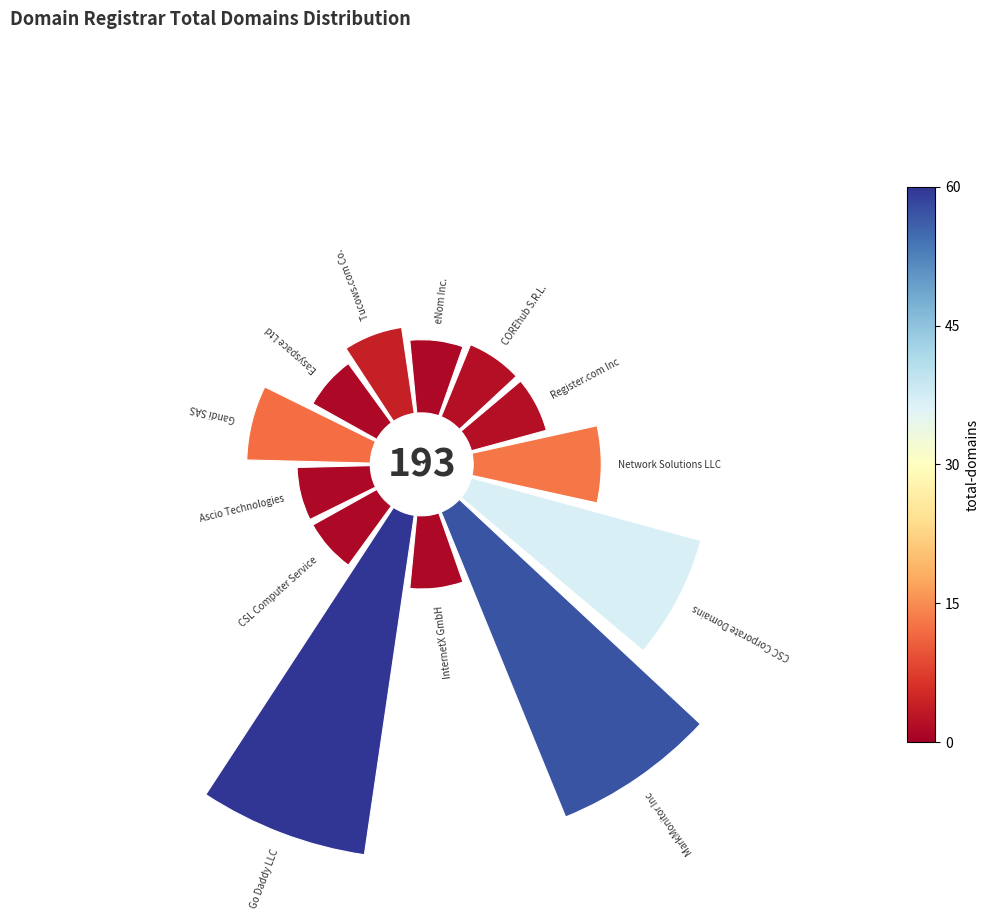

How many slices are in this pie chart?

13